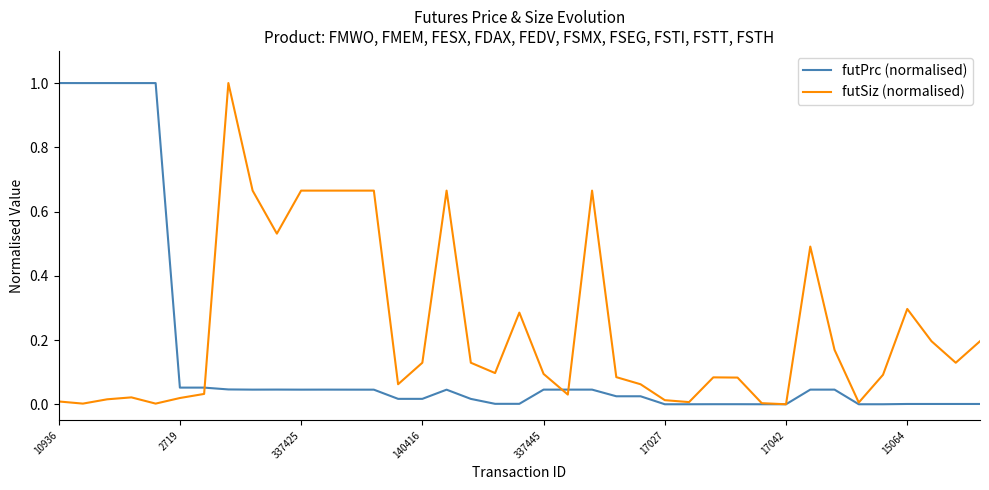

List the series in order of their overall mean, highest first.

futSiz (normalised), futPrc (normalised)